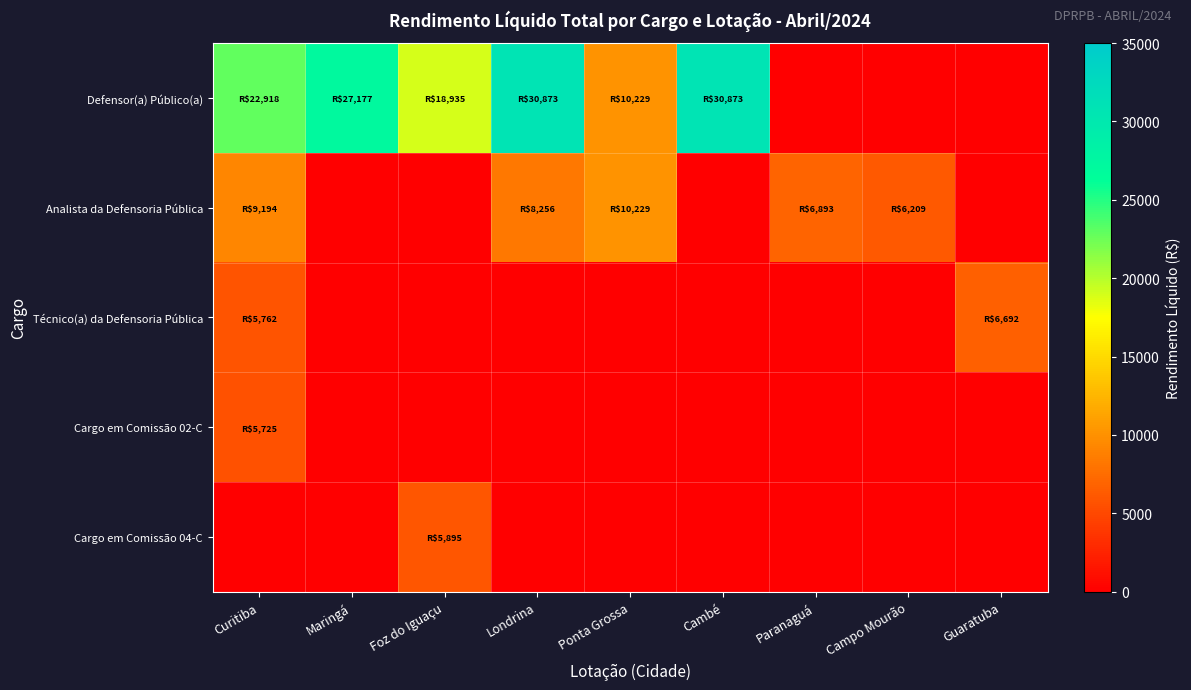

Between Londrina and Ponta Grossa, which series saw the biggest shift?

Defensor(a) Público(a)